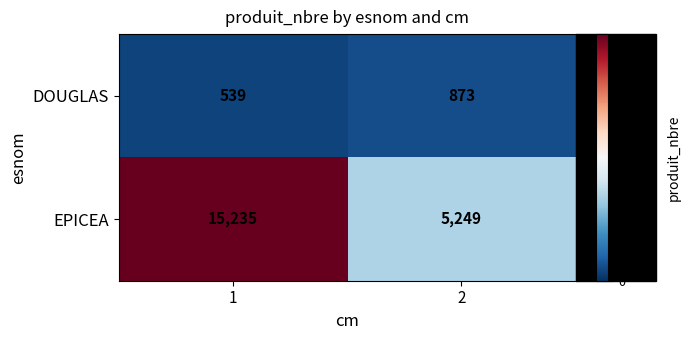

The value of EPICEA at 1 is 15235. True or false?

True